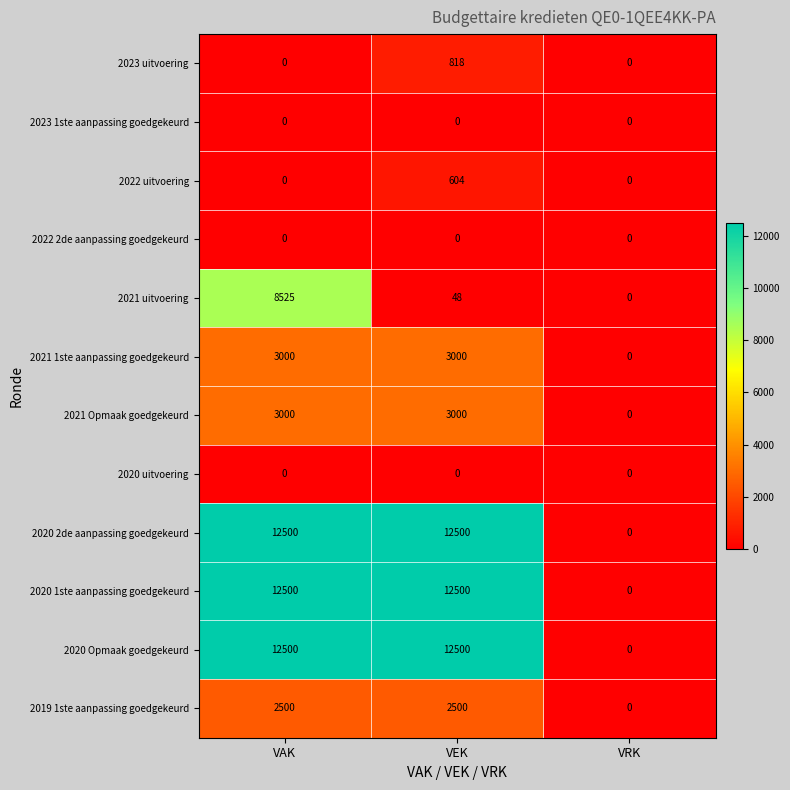

The 2023 uitvoering series shows 818 at VEK. True or false?

True